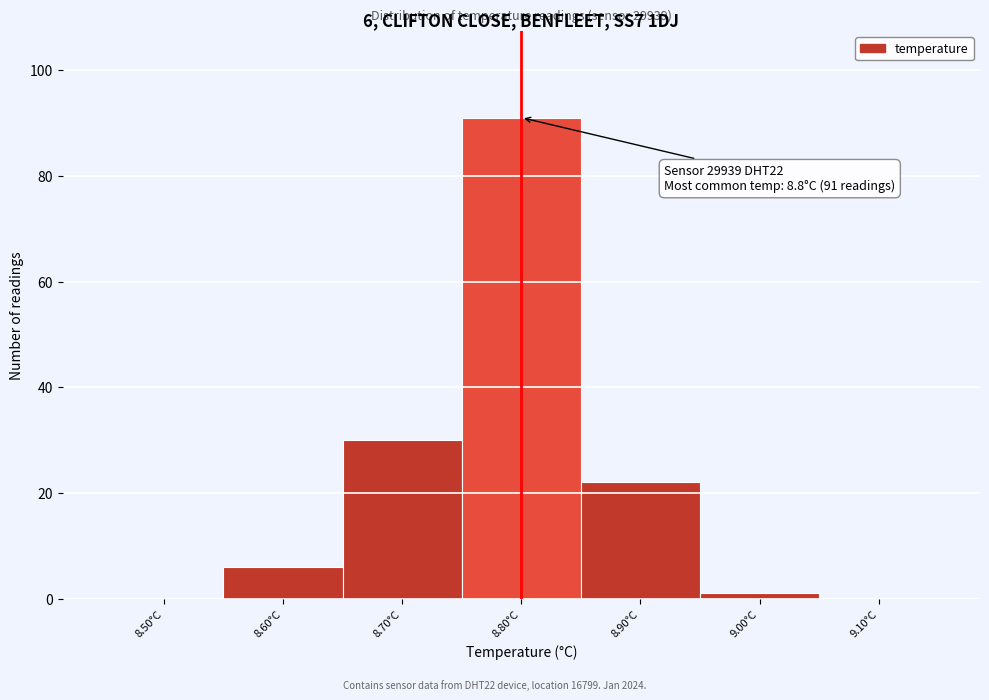

Over which range of the x-axis is the bar tallest?

8.75 to 8.85